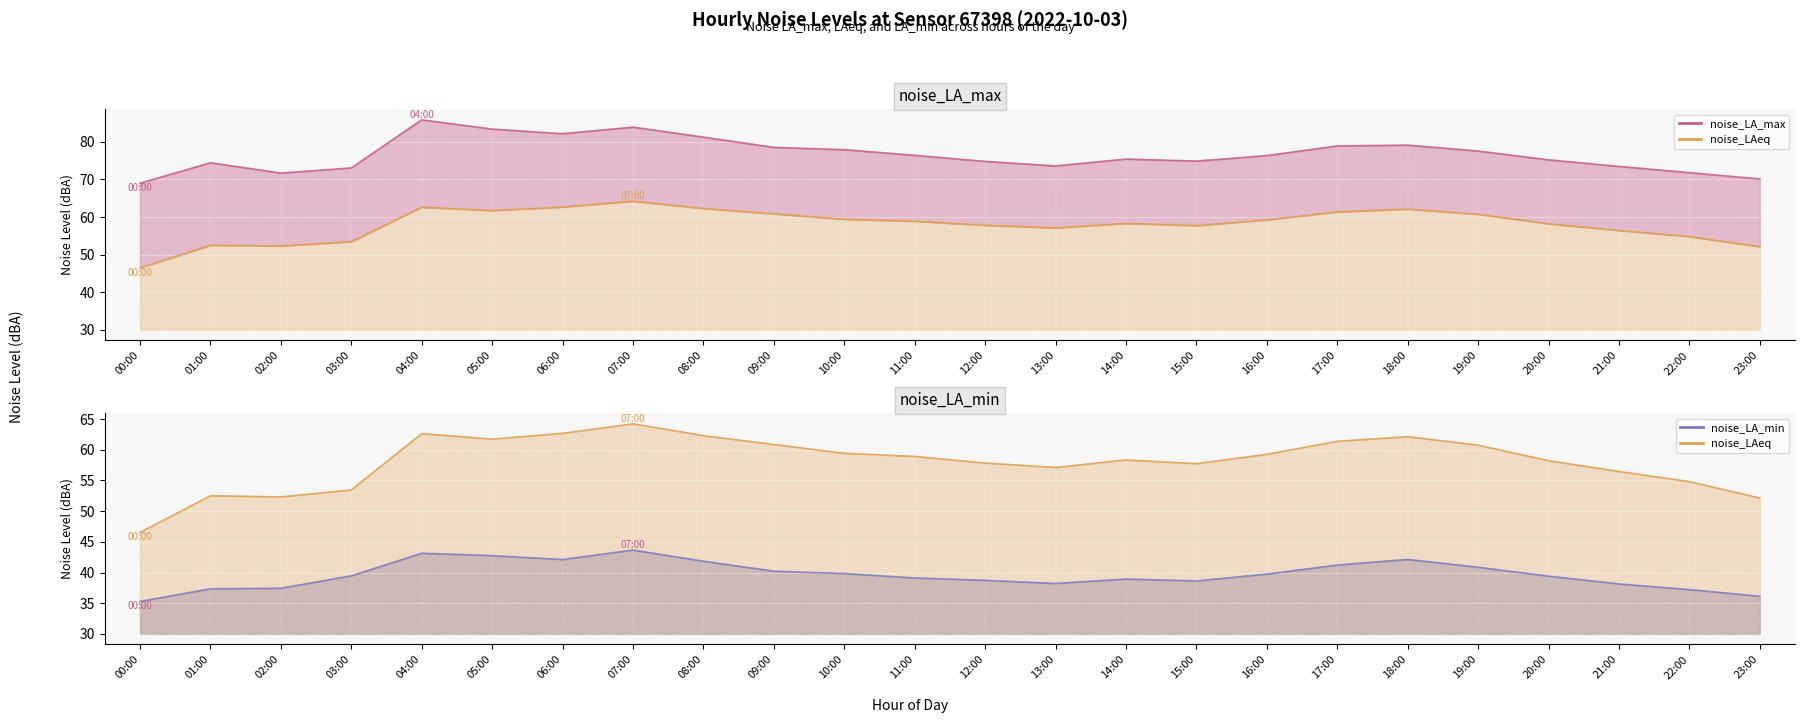

Is the value of noise_LA_max_line at 10:00 greater than the value of noise_LA_min_line at 08:00?

Yes